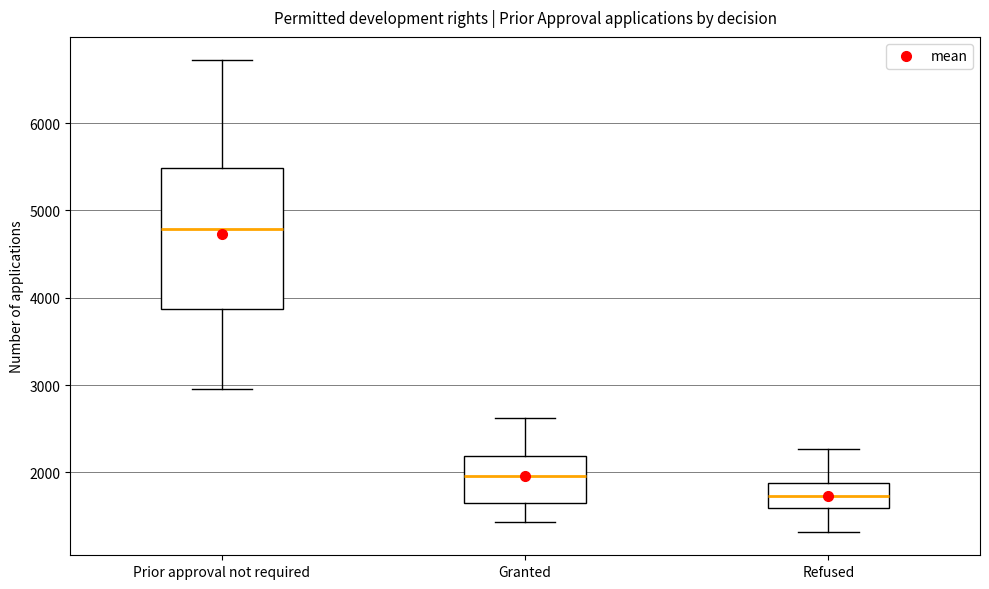

Reading left to right, read every box against the y-axis: the position of its median line, the range the box covers, and the ends of its whiskers. The values are not printed on the chart, so give them approximately, as read against the axis.

Prior approval not required: median 4800, box 3900 to 5500, whiskers 3000 to 6700
Granted: median 2000, box 1600 to 2200, whiskers 1400 to 2600
Refused: median 1700, box 1600 to 1900, whiskers 1300 to 2300